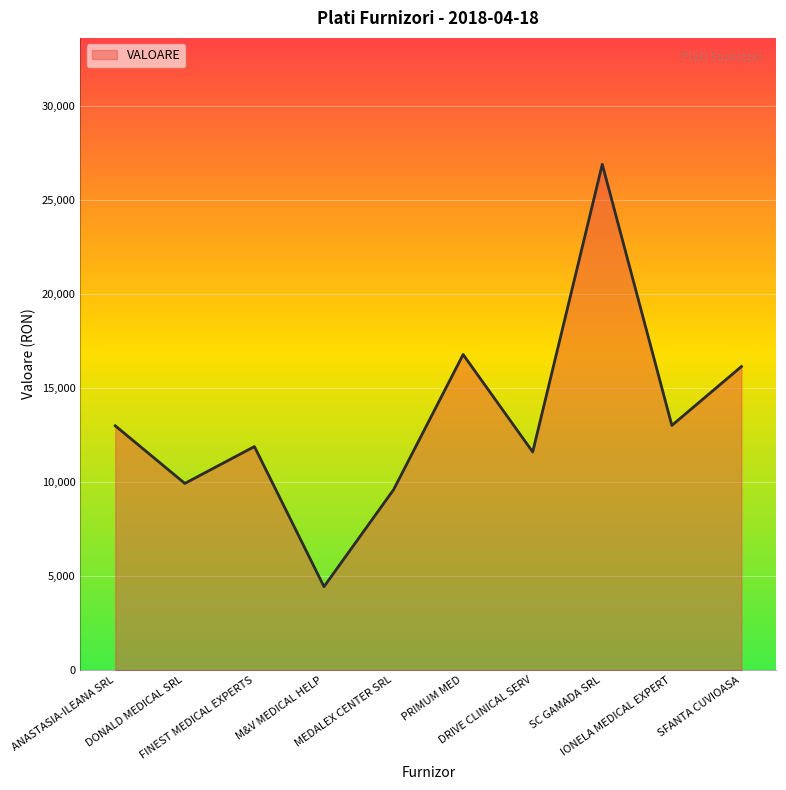

Which label corresponds to the largest value in the chart?

SC GAMADA SRL